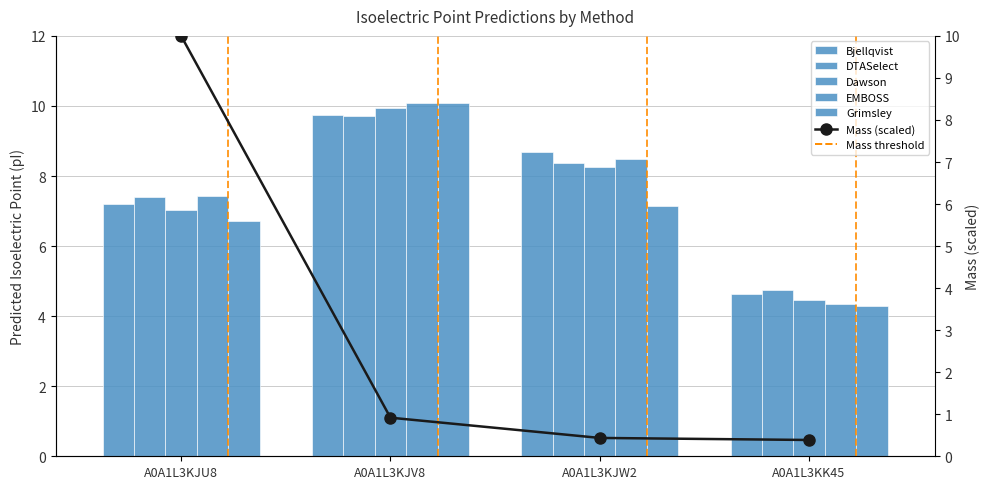

What is the sum of the Mass (scaled) values at A0A1L3KJU8 and A0A1L3KJV8?

10.9